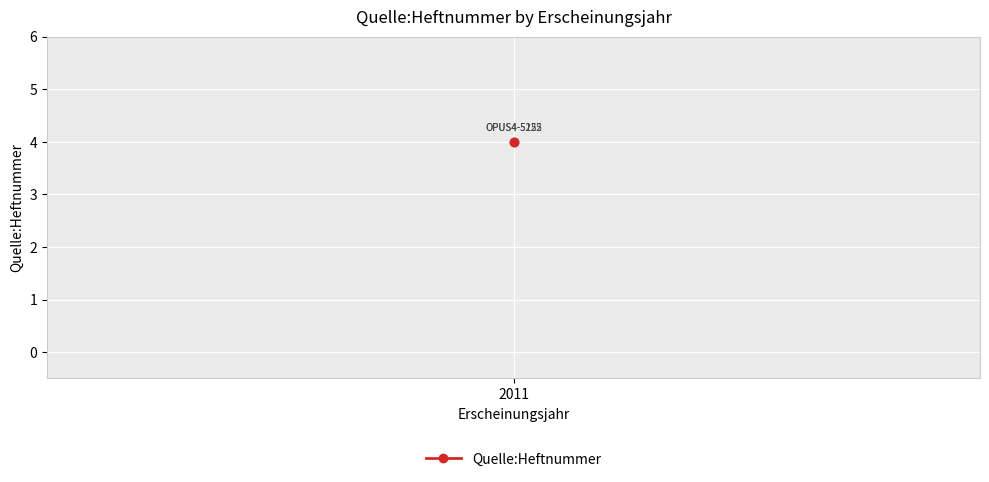

What is the greatest value displayed?

4.0